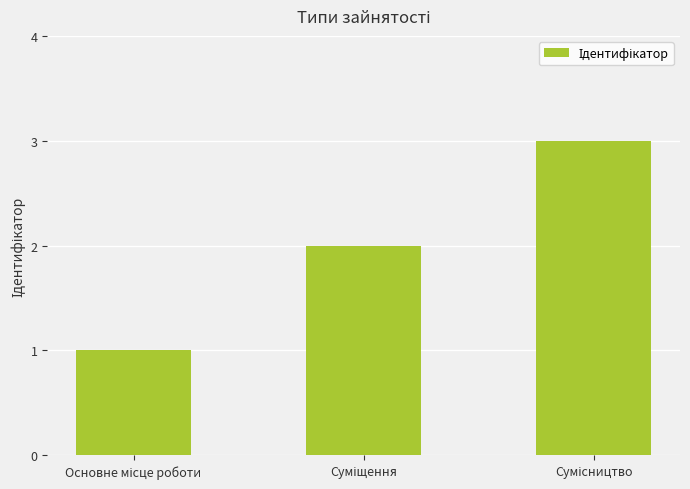

What is the greatest value displayed?

3